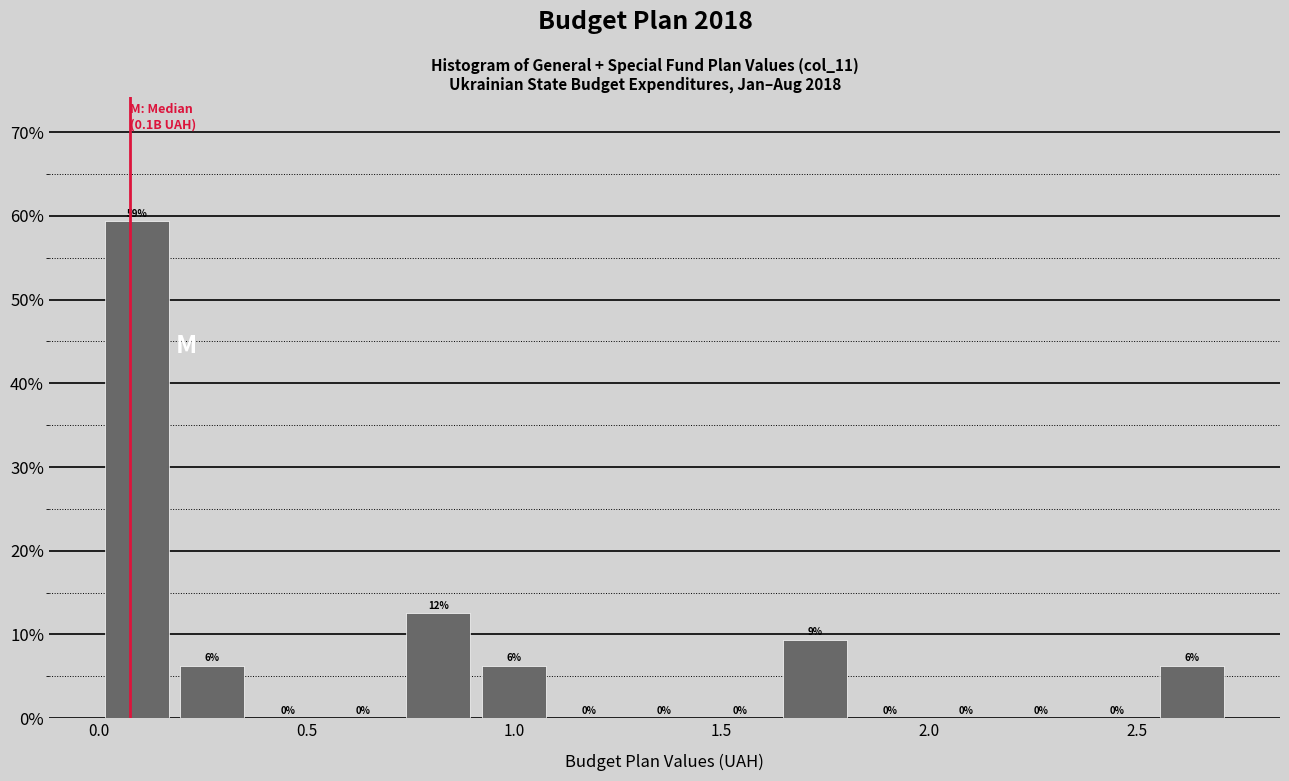

Read against the x-axis, roughly where is the centre of the tallest bar?

0.10